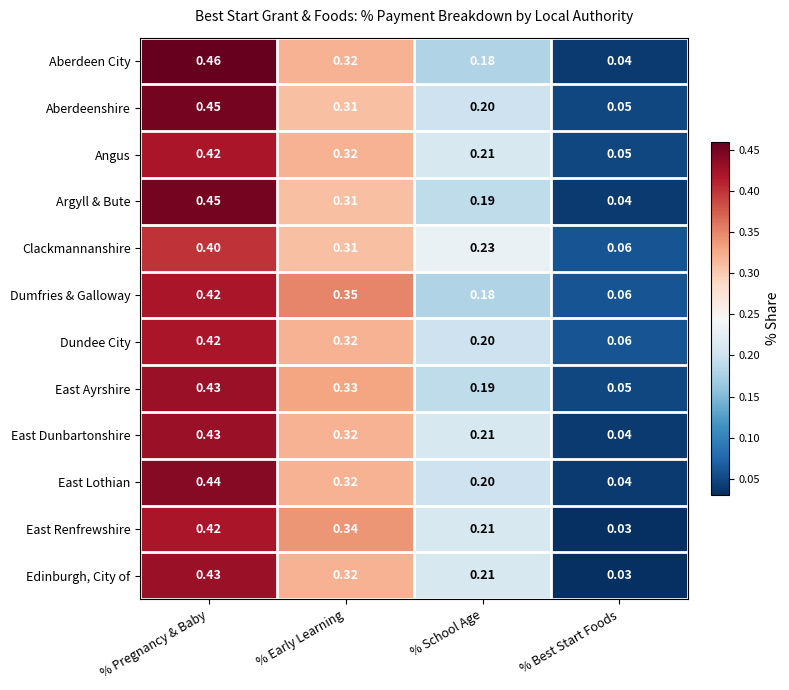

At how many categories does at least one series exceed 0?

4